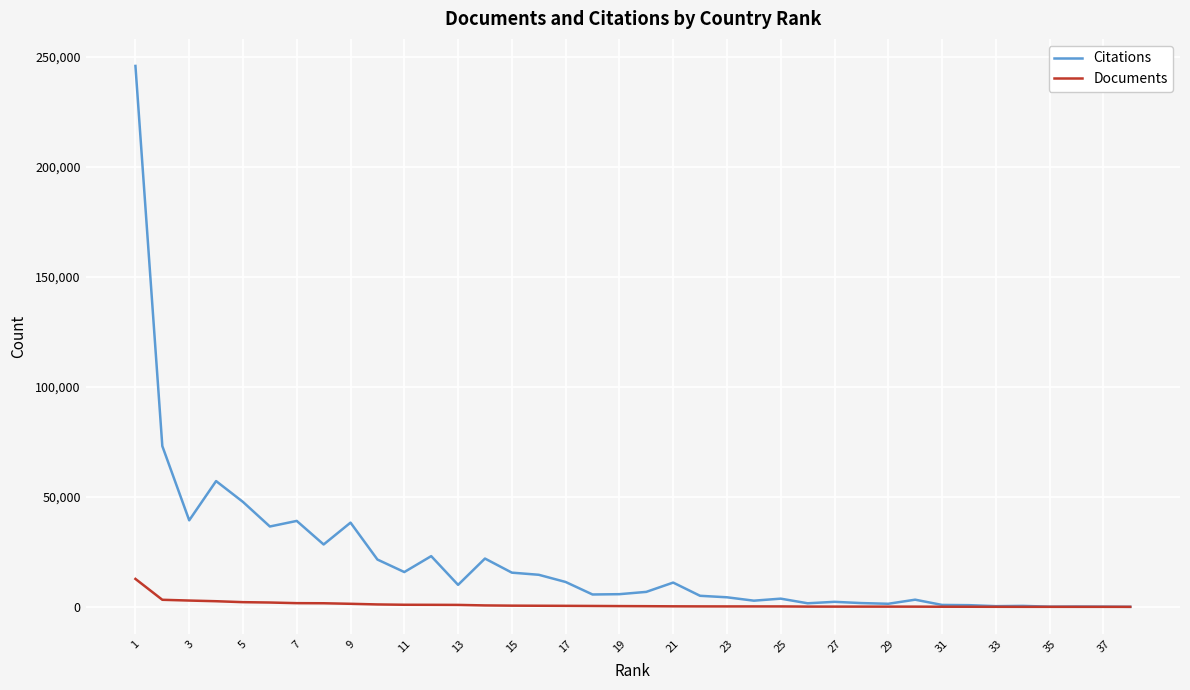

Which series has the largest total across all categories?

Citations